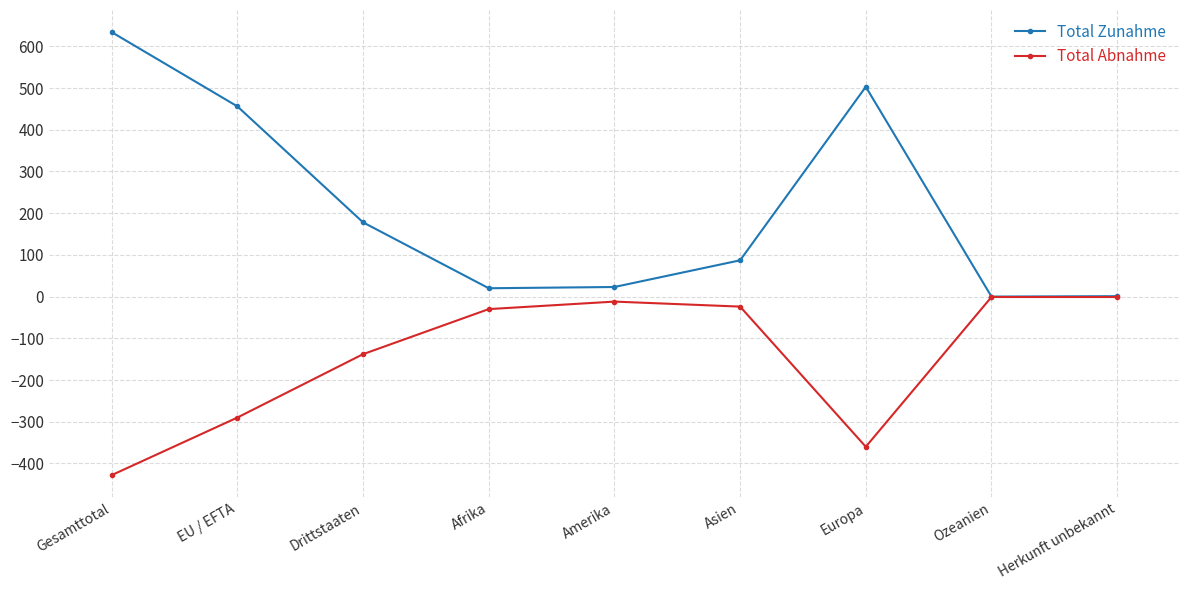

Rank the series by their average value, from highest to lowest.

Total Zunahme, Total Abnahme